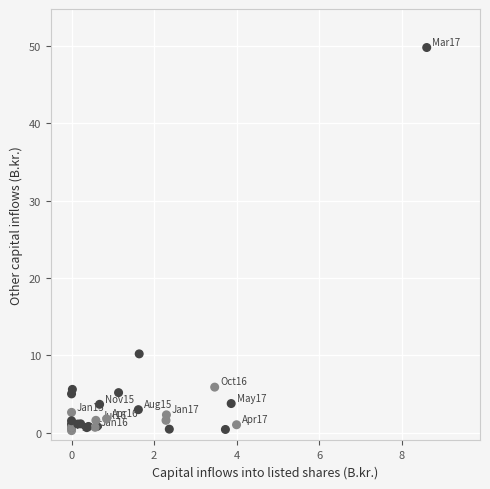

What Y value in the scatter plot is closest to 25?

10.2